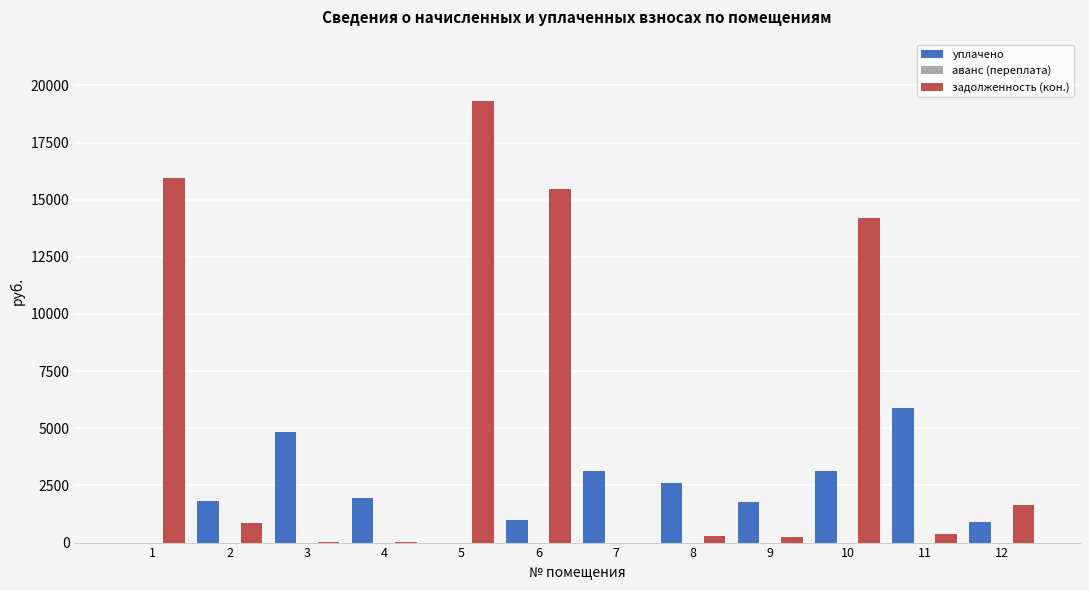

At which category is the sum across all series the highest?

5